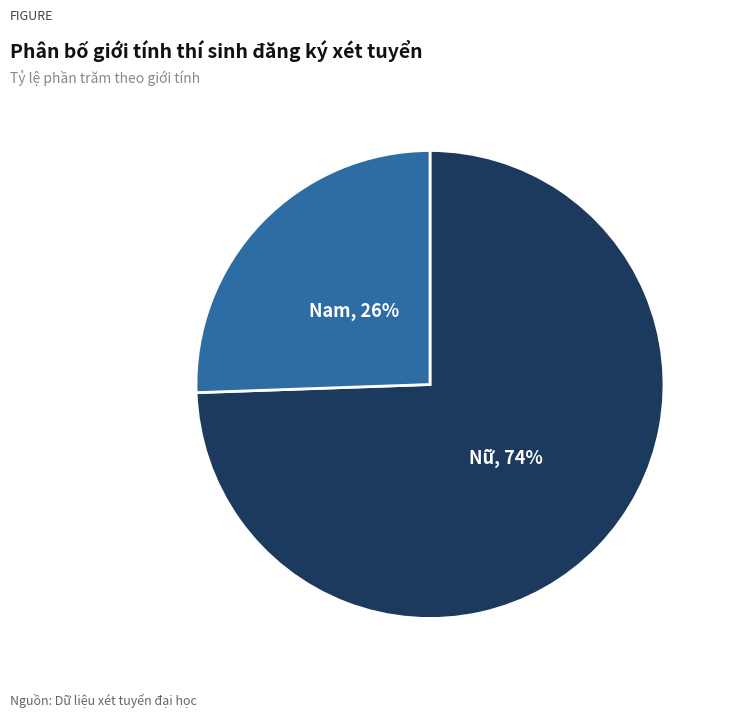

Is there any slice that represents more than half of the pie?

Yes